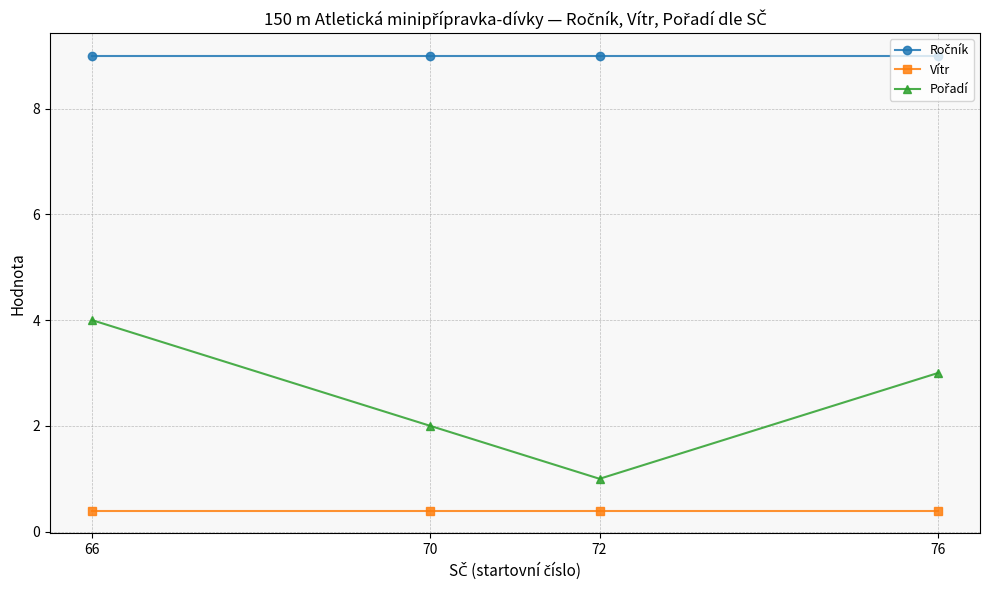

How many series are shown in this chart?

3